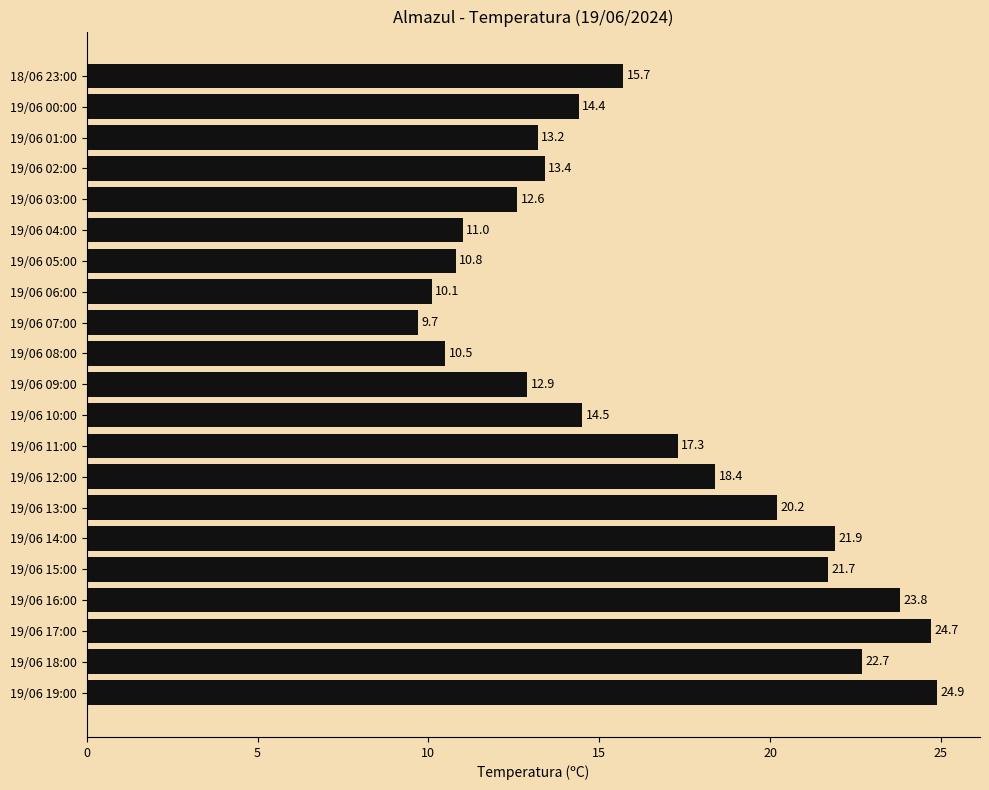

What is the change in value from 19/06 10:00 to 19/06 05:00?

-3.7